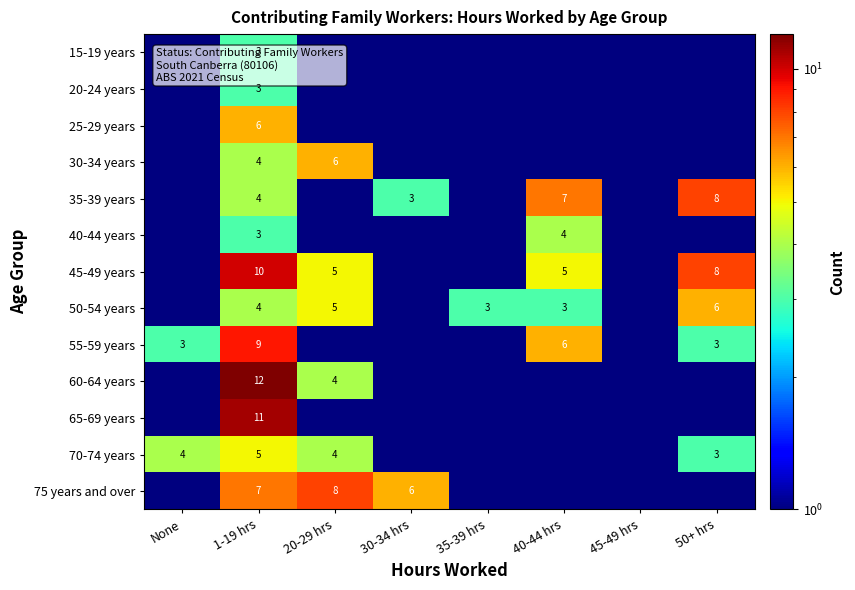

What is the sum of the 55-59 years values at 40-44 hrs and 50+ hrs?

9.0